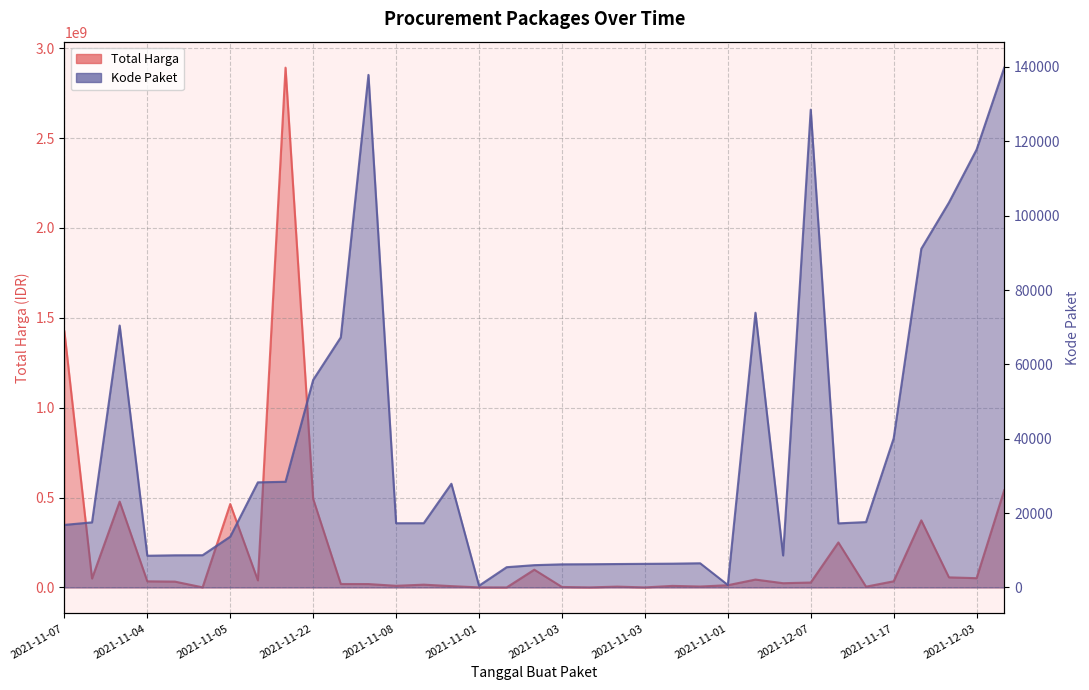

How many interior local peaks does the Kode Paket series have?

6